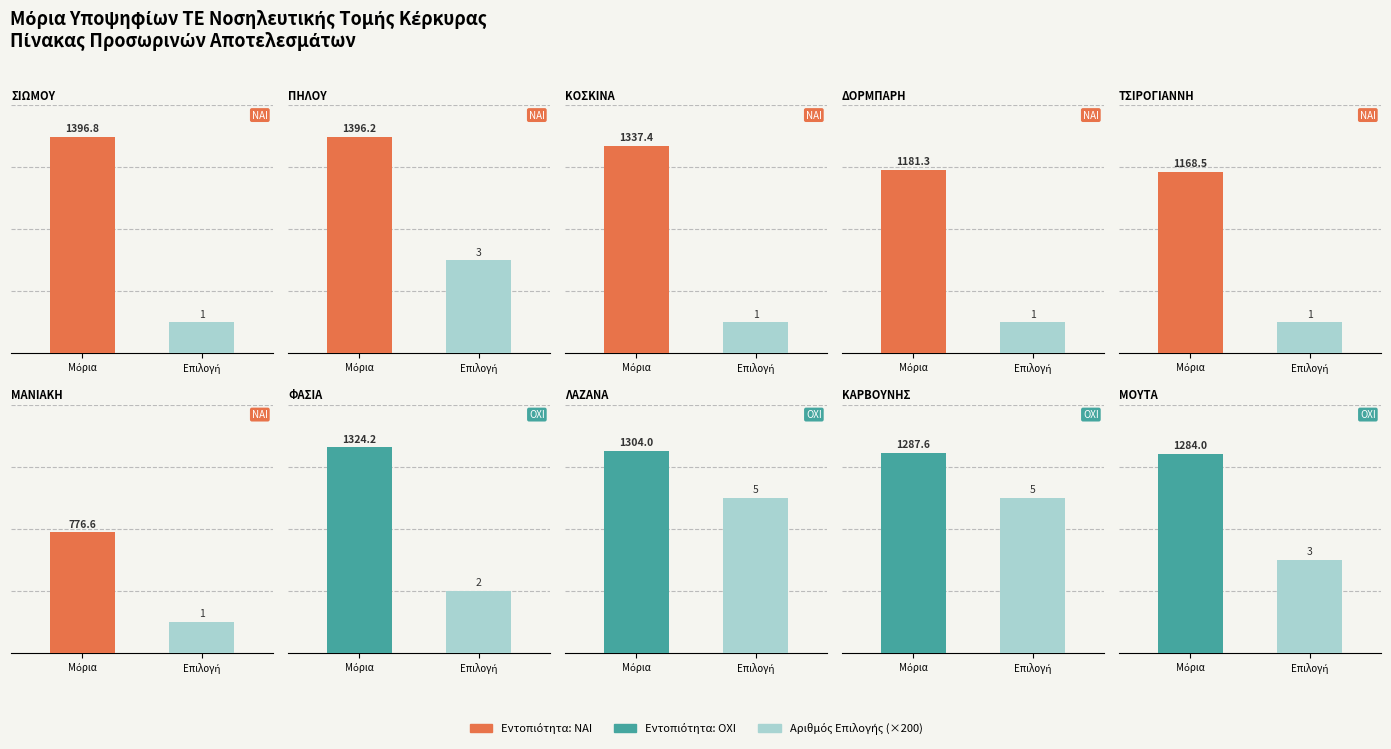

How many bars are there in each group?

2